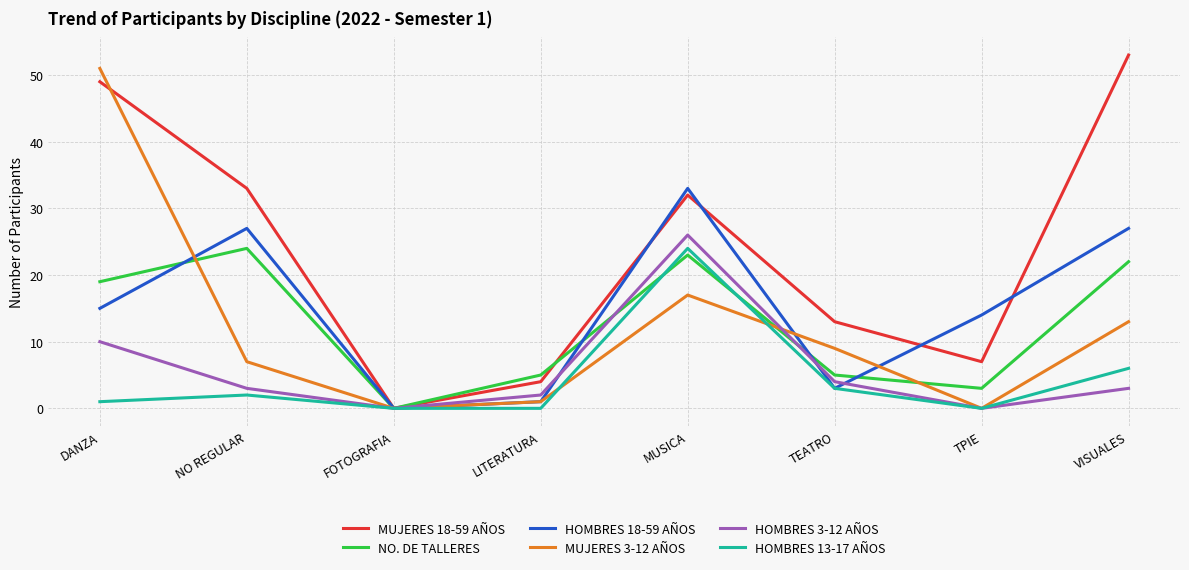

What position from the left is FOTOGRAFIA?

3